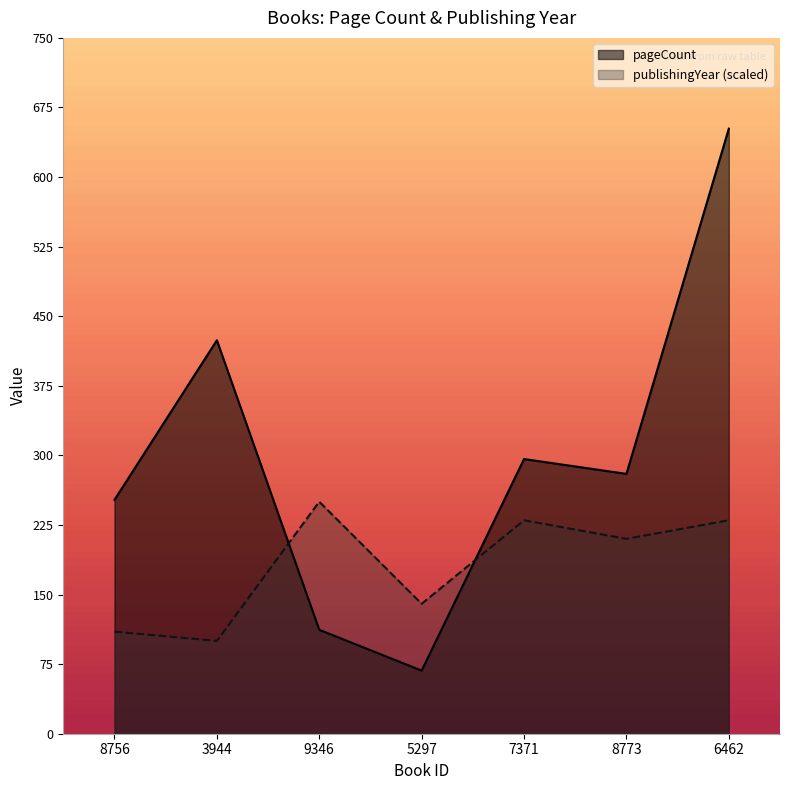

The publishingYear series shows 250 at 9346. True or false?

True